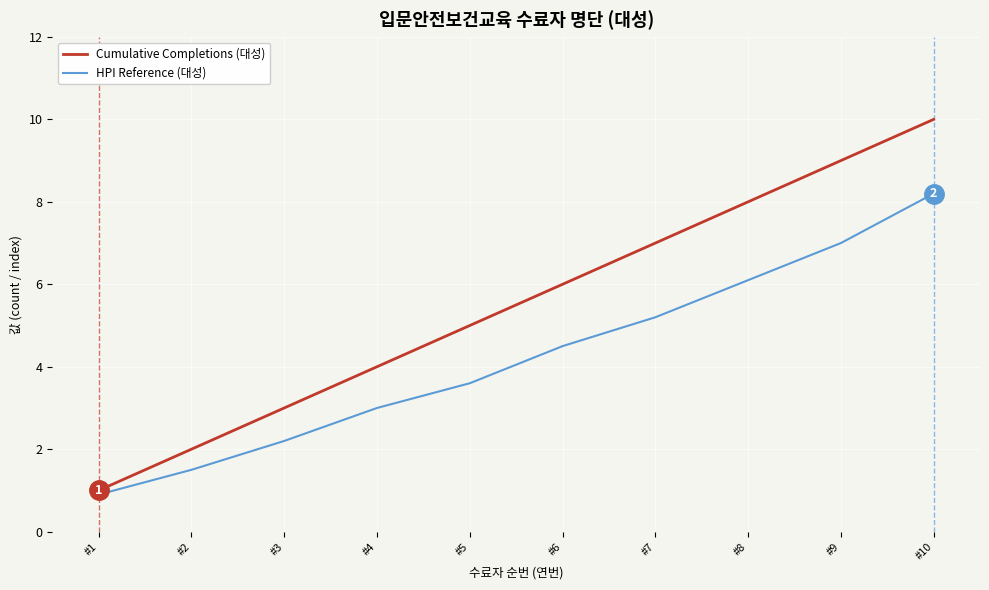

Which series has the widest spread of values?

Cumulative Completions (대성)